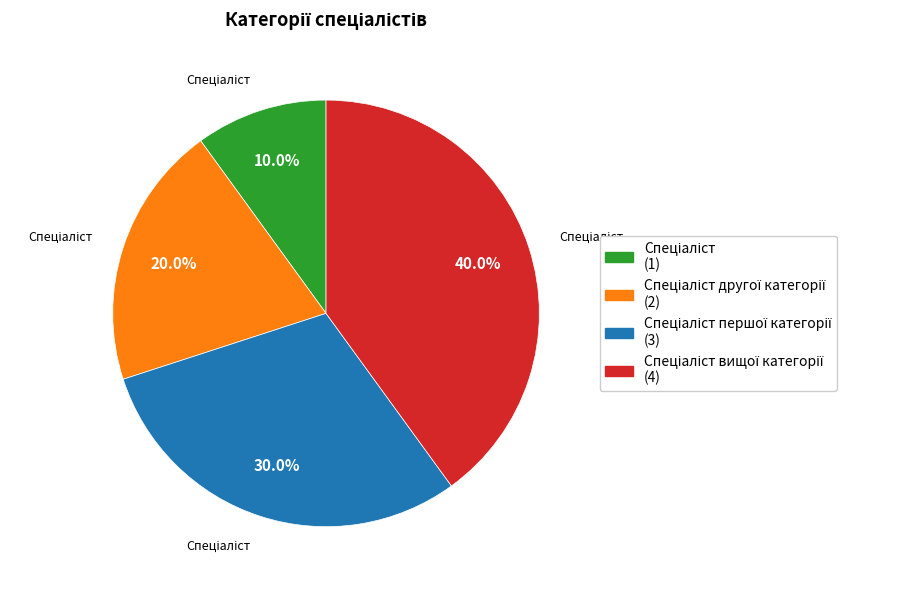

Does any single category account for the majority?

No